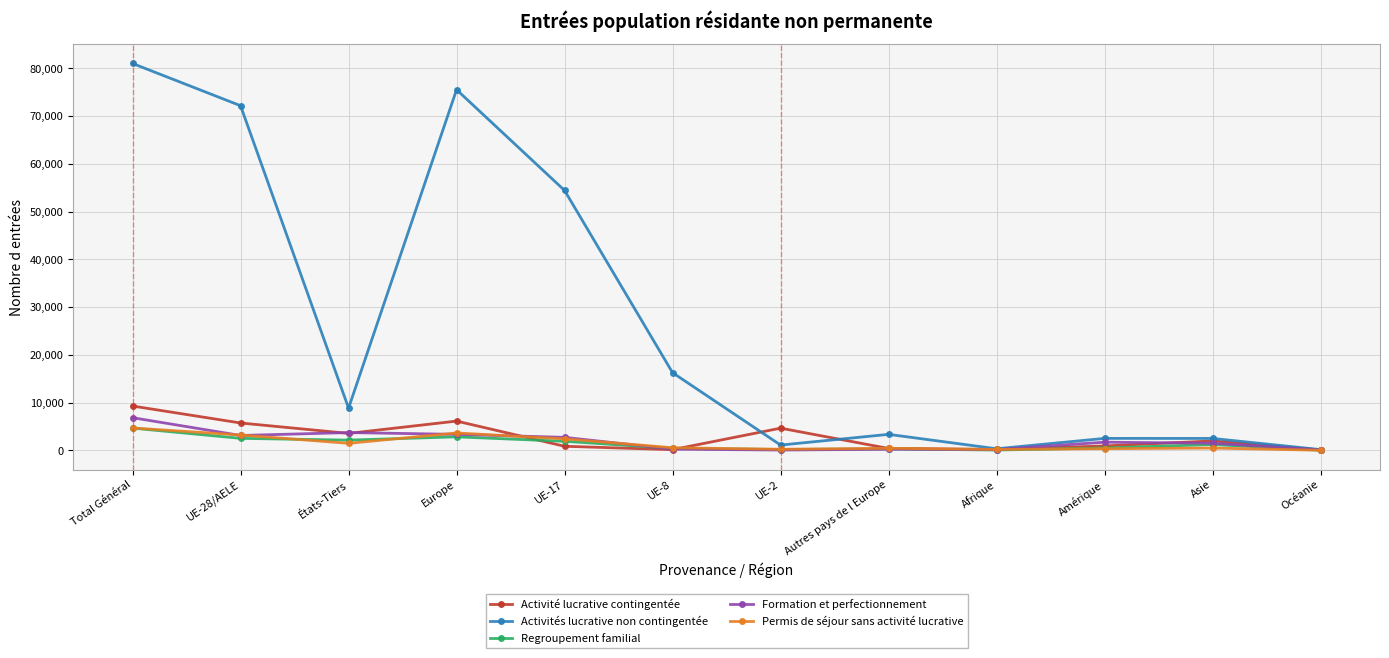

Between UE-28/AELE and UE-2, which series saw the biggest shift?

Activités lucrative non contingentée